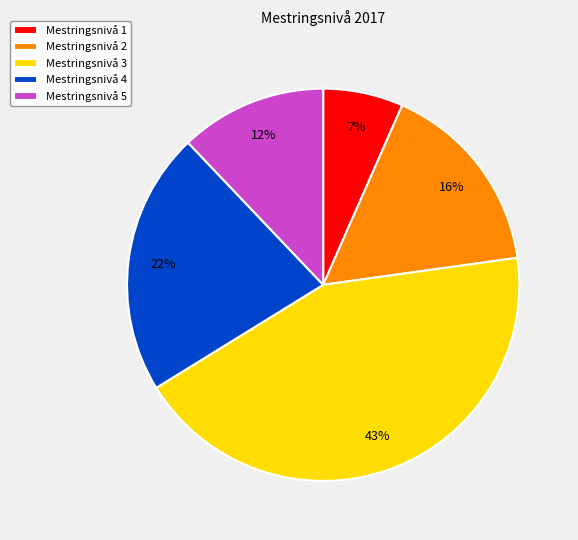

Is the sum of Mestringsnivå 4 and Mestringsnivå 3 greater than half?

Yes